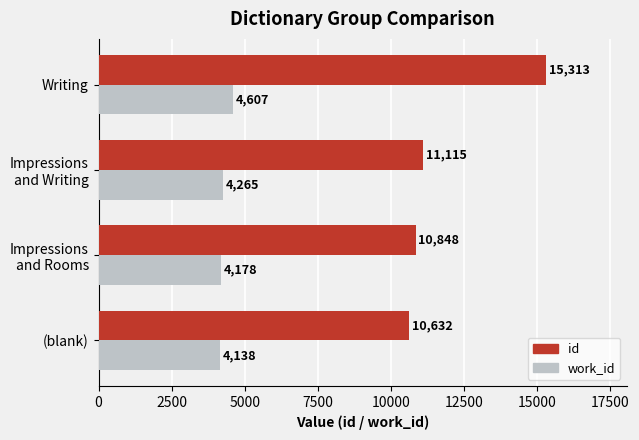

What are all the series names shown in the legend?

id, work_id